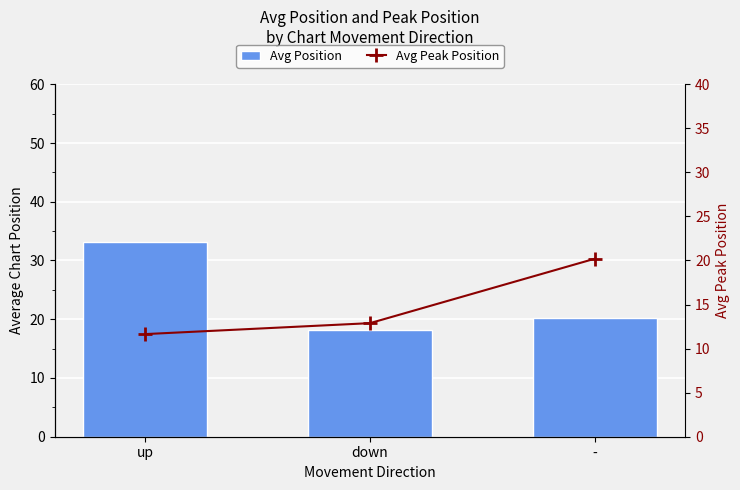

What is the difference between the Avg Position values at - and up?

12.9